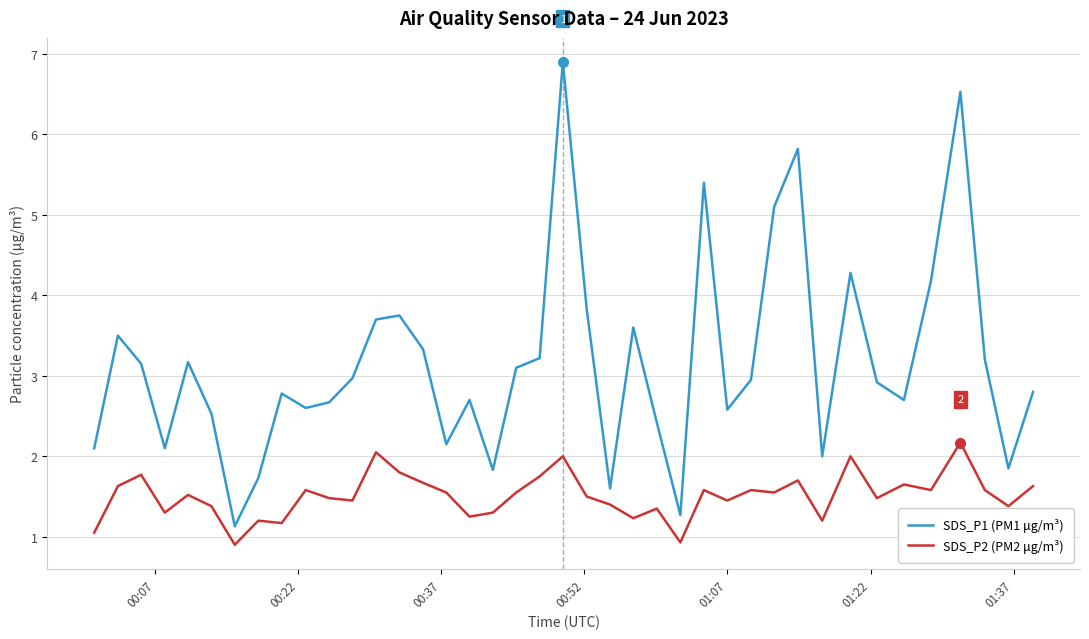

What is the highest value of the SDS_P2 (PM2 μg/m³) series?

2.2